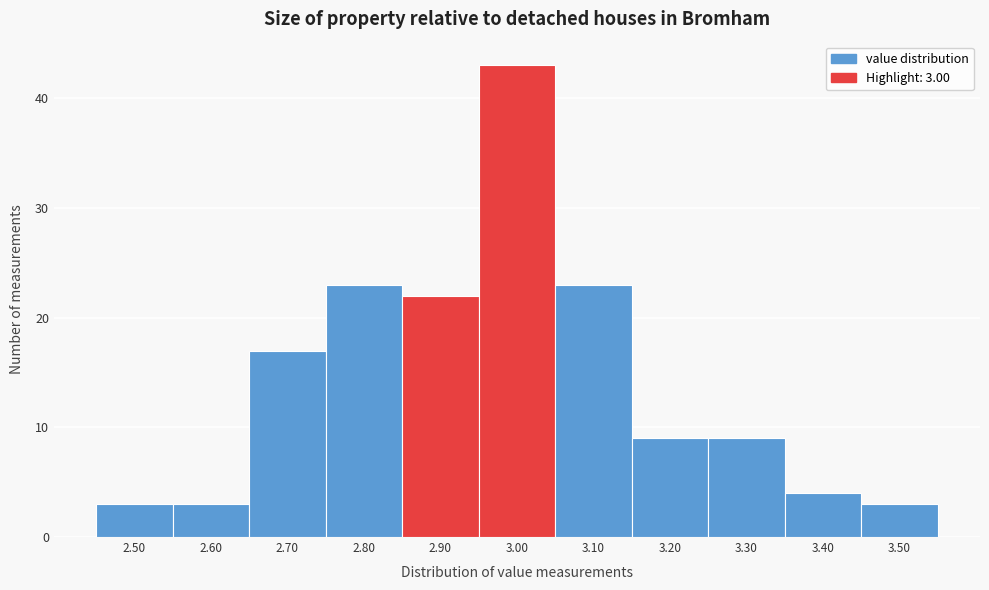

Reading right to left, transcribe all the data shown in this chart.

3	4	9	9	23	43	22	23	17	3	3